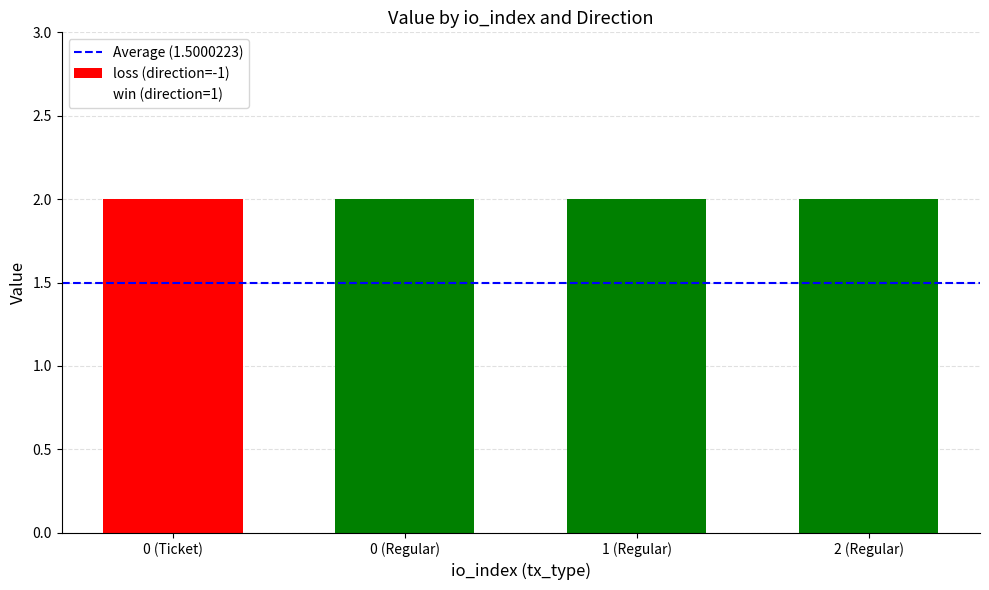

At which label is loss (direction=-1) closest to 1?

0 (Regular)